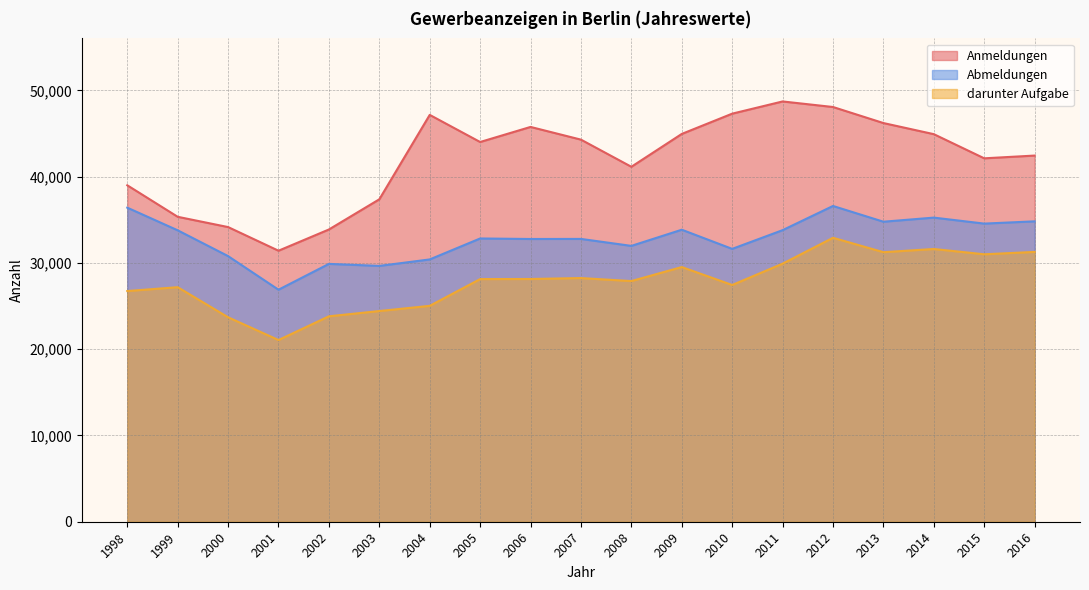

Where is darunter Aufgabe nearest to the value 26986?

1999